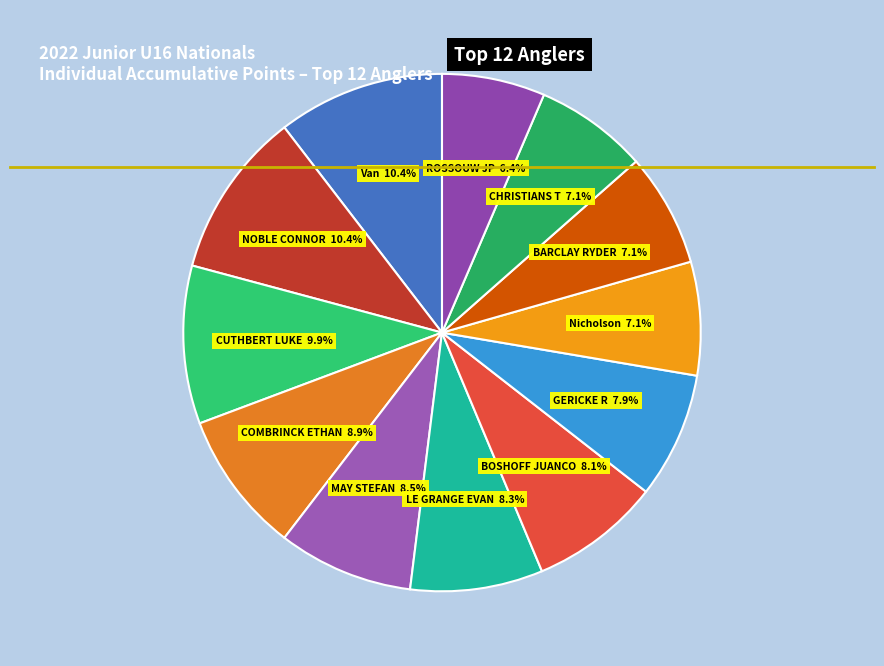

How many segments does this pie chart have?

12